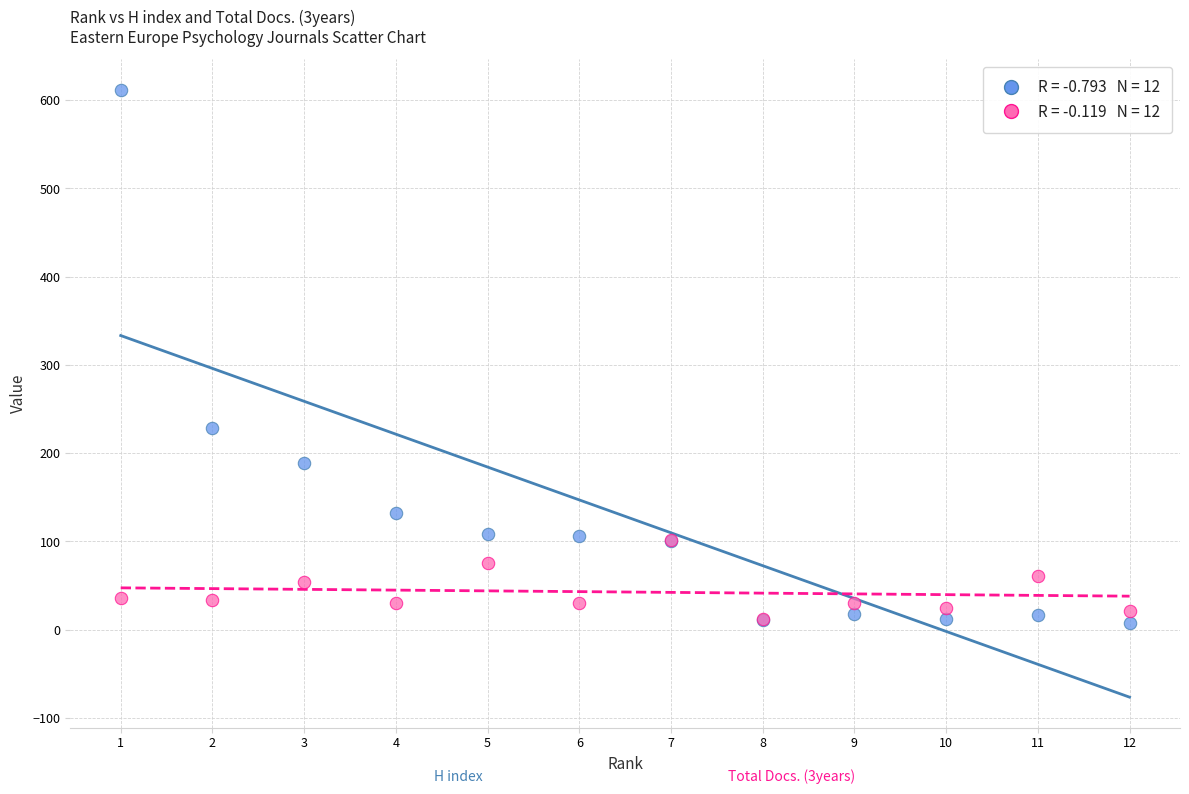

Across all series, what Y value is closest to 310?

228